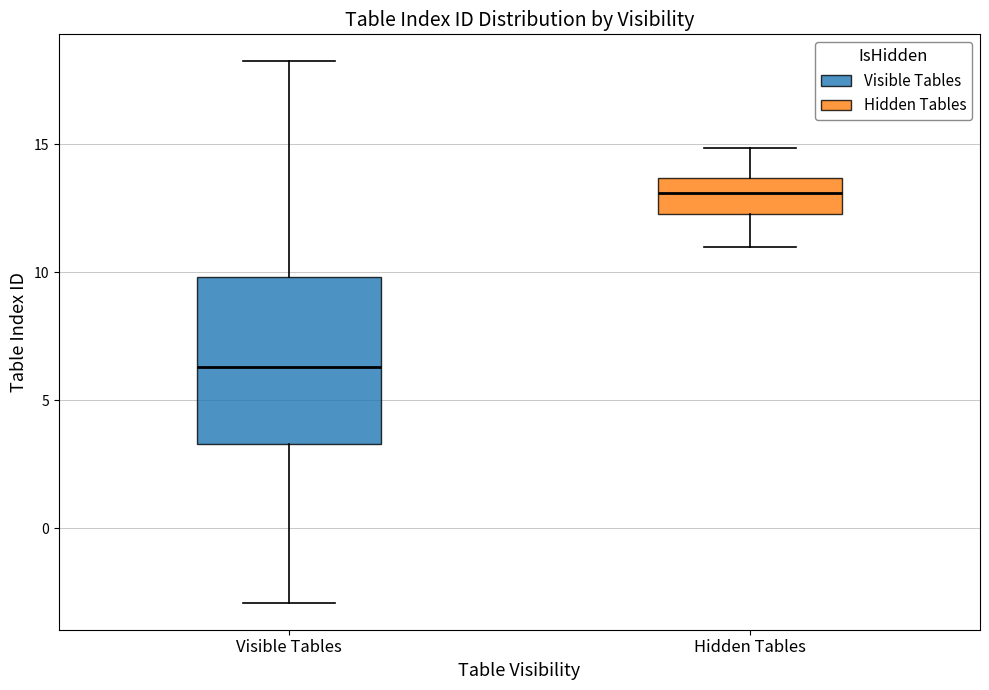

Reading left to right, transcribe this box plot: for each box, give where its median line is, the range the box spans, and where its two whiskers end, as read against the y-axis. The values are not printed on the chart, so give them approximately, as read against the axis.

Visible Tables: median 6.5, box 3.5 to 10.0, whiskers -3.0 to 18.0
Hidden Tables: median 13.0, box 12.5 to 13.5, whiskers 11.0 to 15.0